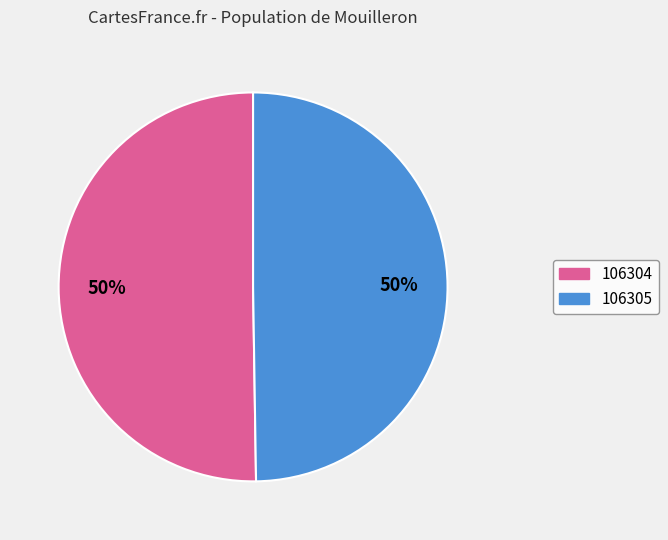

To the nearest percent, what portion does 106304 represent?

50%